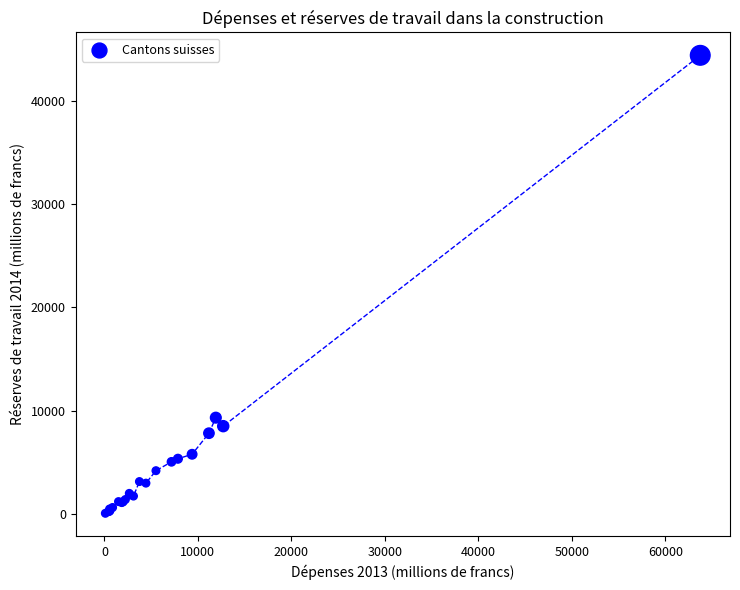

What Y value in the scatter plot is closest to 22220?

9318.6